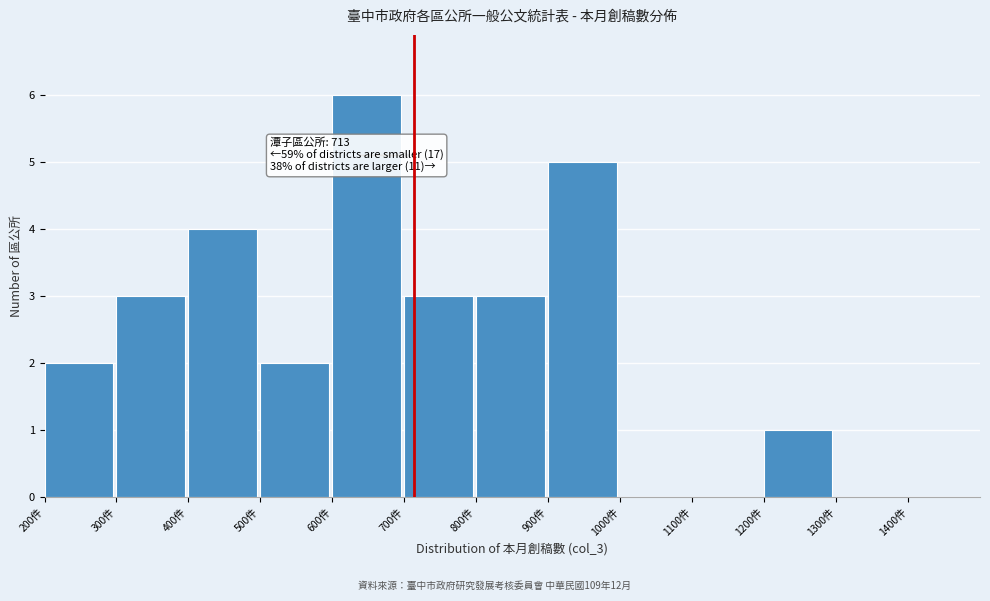

Which range on the x-axis has the tallest bar?

600 to 700